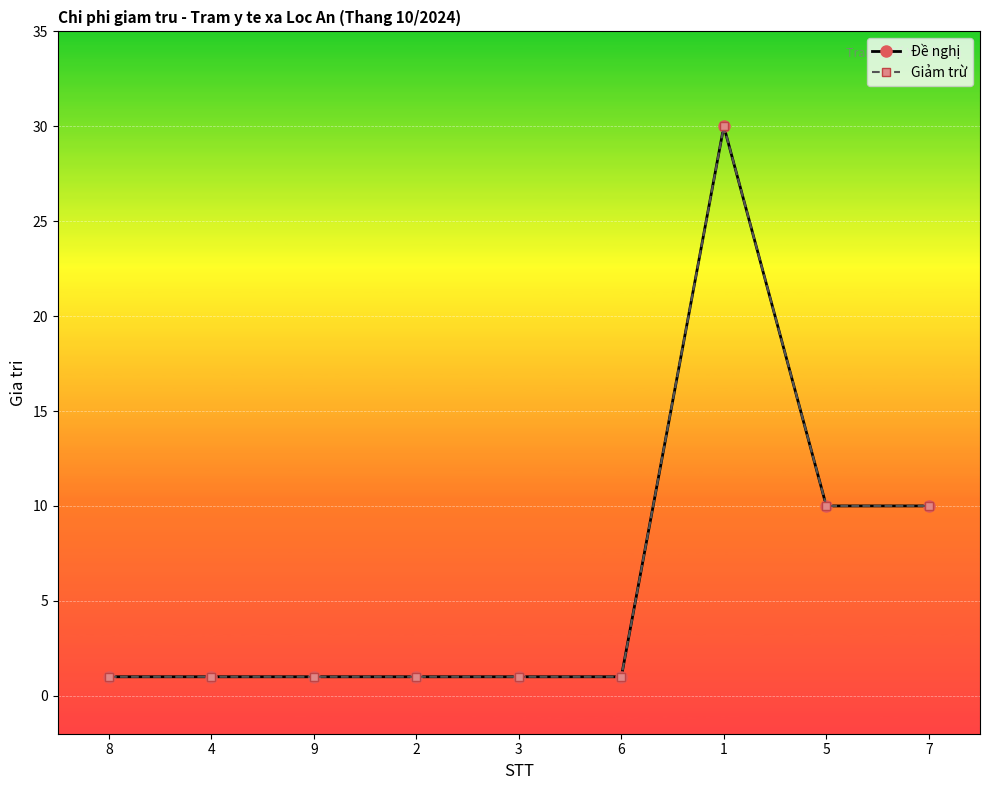

Does the chart have visible grid lines?

Yes